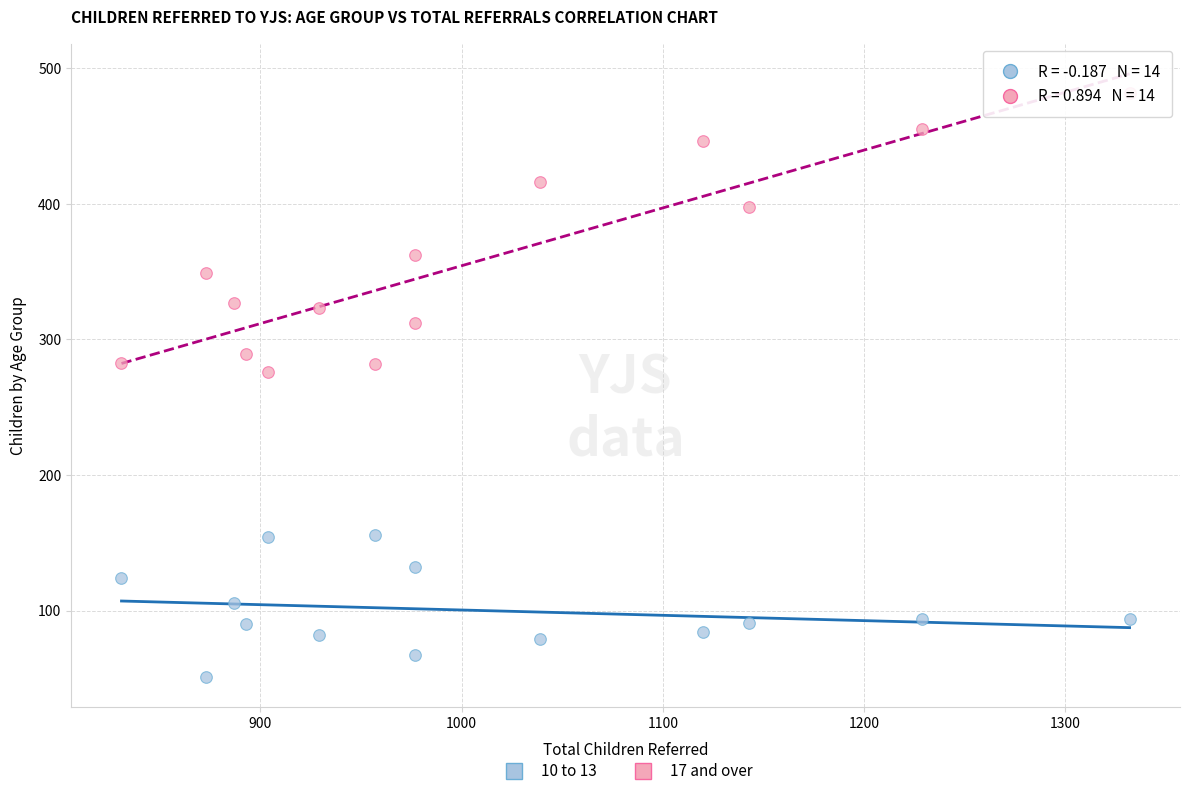

Which series contains the lowest Y value?

10 to 13